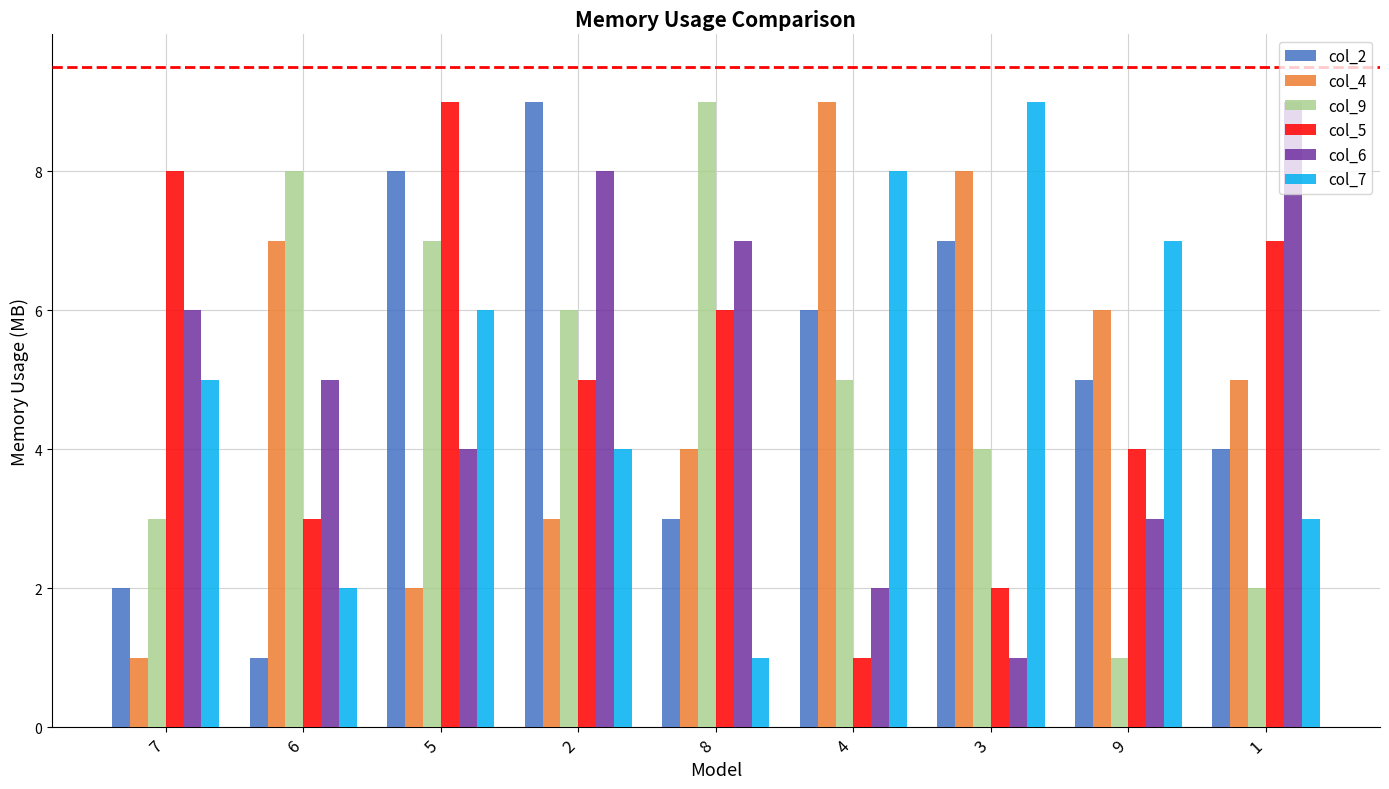

What are all the series names shown in the legend?

col_2, col_4, col_9, col_5, col_6, col_7